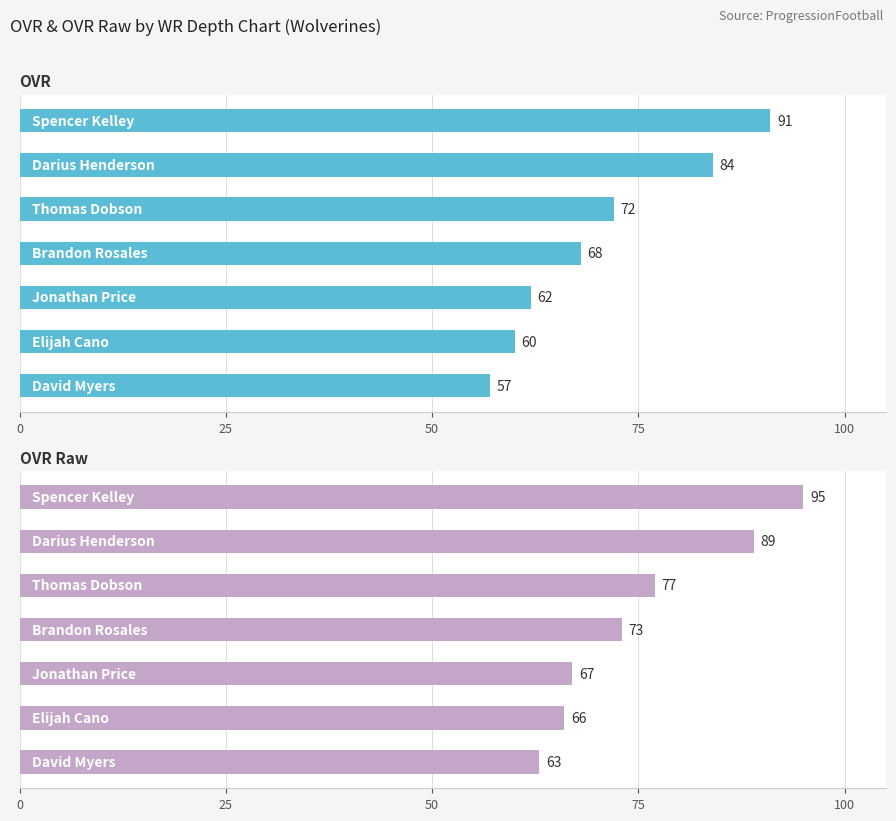

Is it true that OVR Raw equals 127 at 50?

False